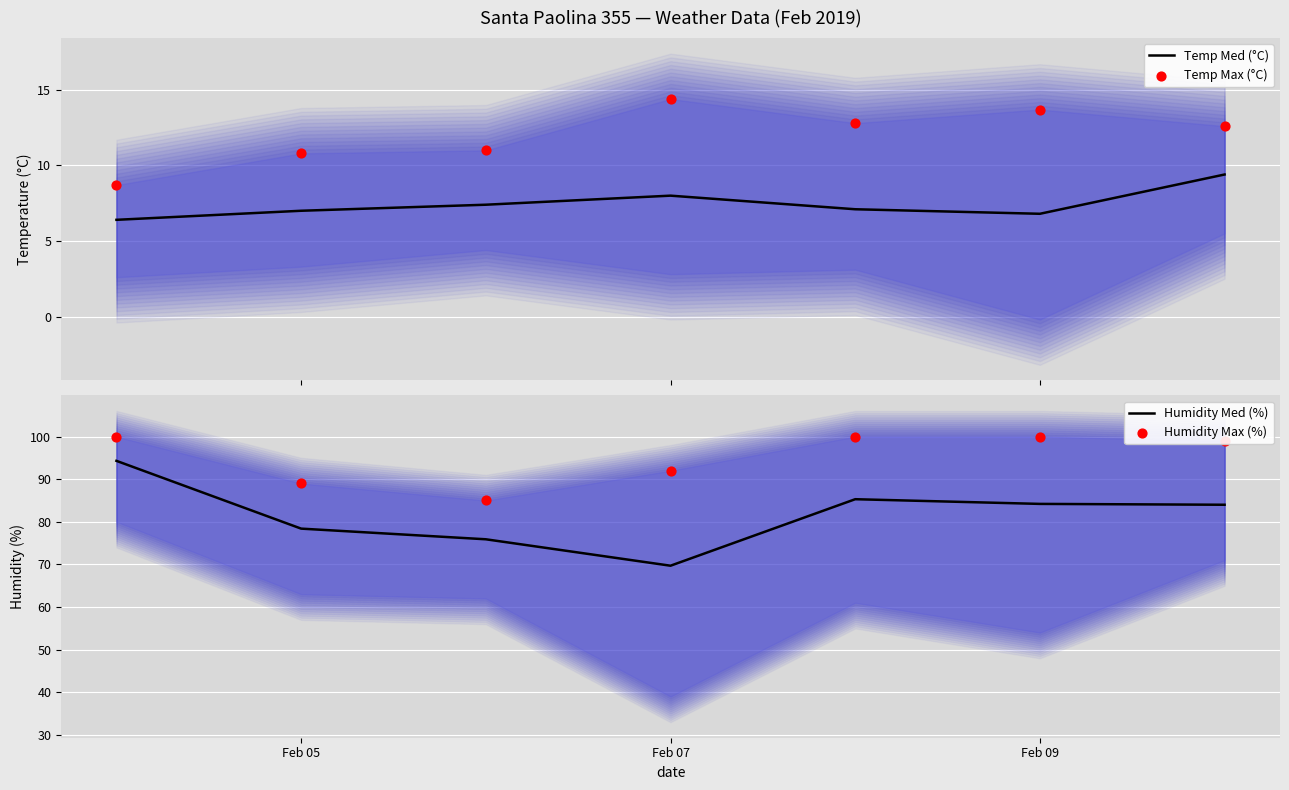

What are all the series names shown in the legend?

Temp Med (°C), Temp Max (°C), Humidity Med (%), Humidity Max (%)